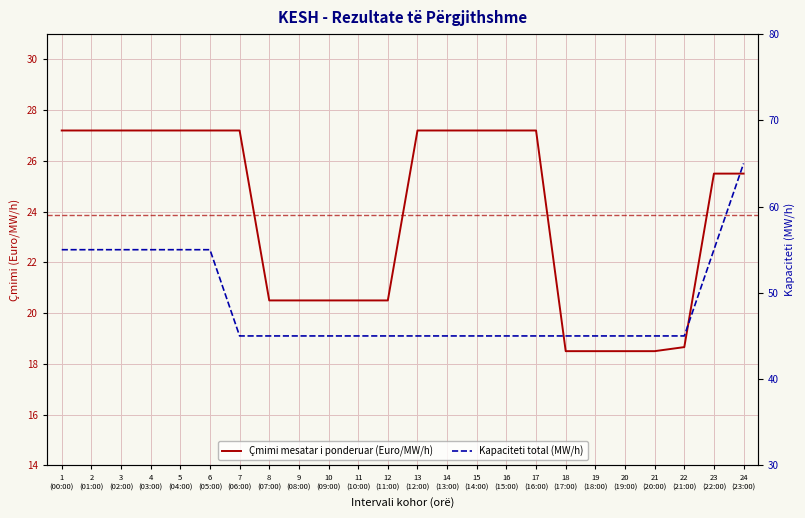

What is the difference between the highest and lowest values at 10
(09:00)?

24.5